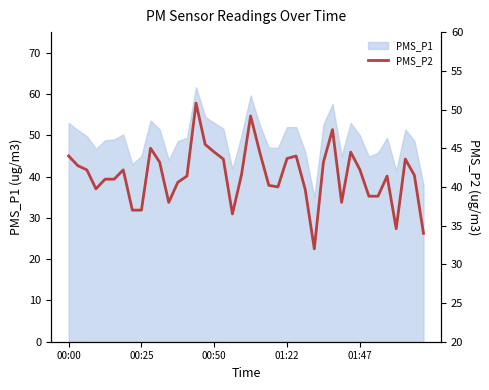

The value at 23 is 40.0. True or false?

True